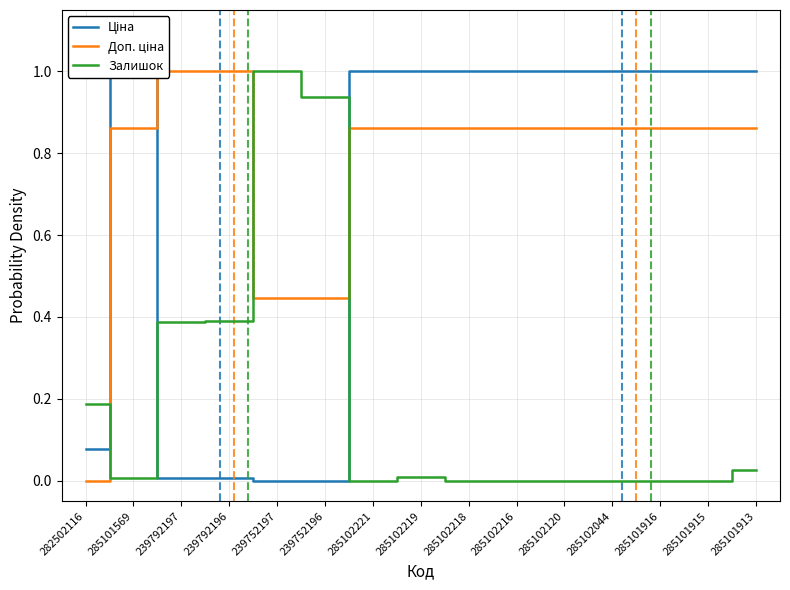

What is the difference between the Доп. ціна values at 282502116 and 285102221?

0.9